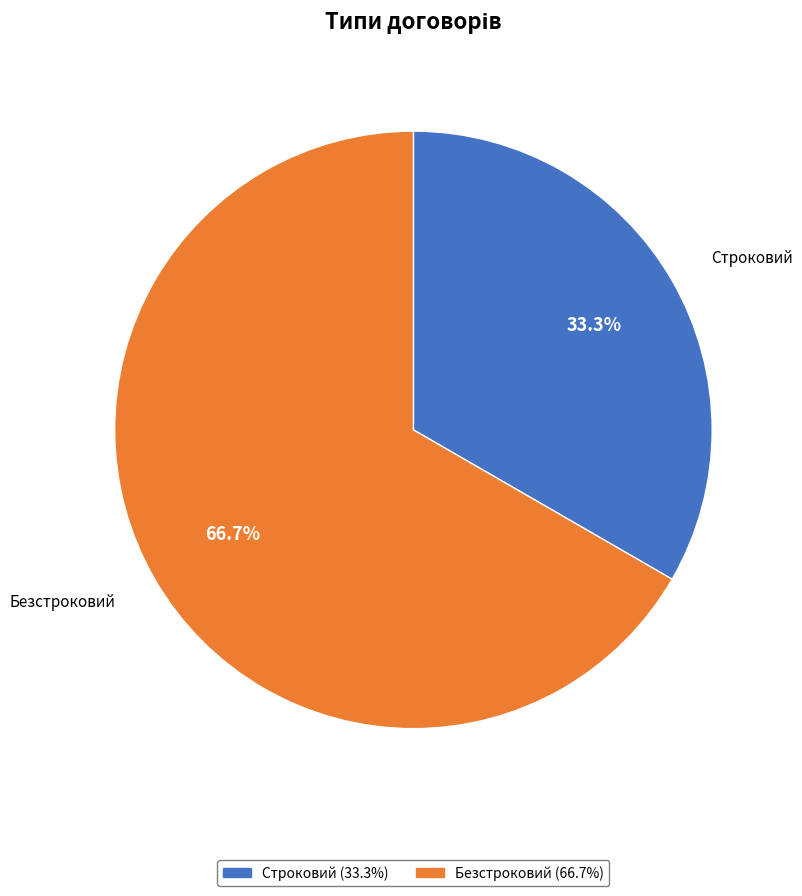

Which slice represents more than half of the pie?

Безстроковий